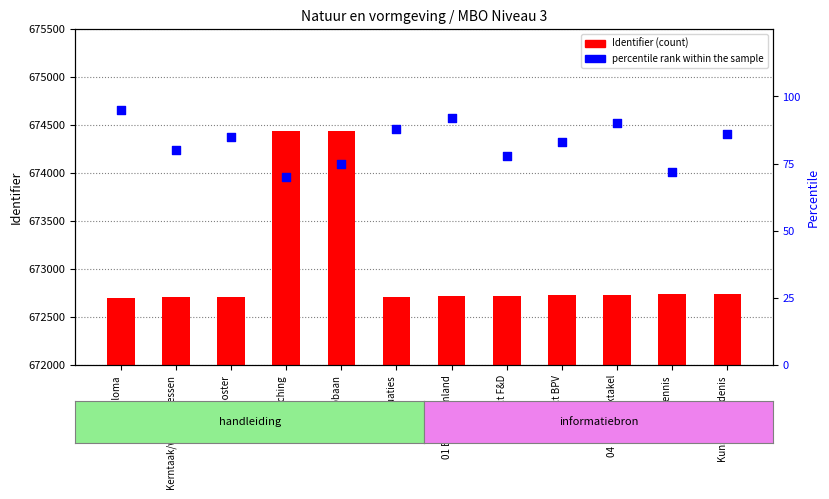

What is the total value across all series at Kunstgeschiedenis?

672826